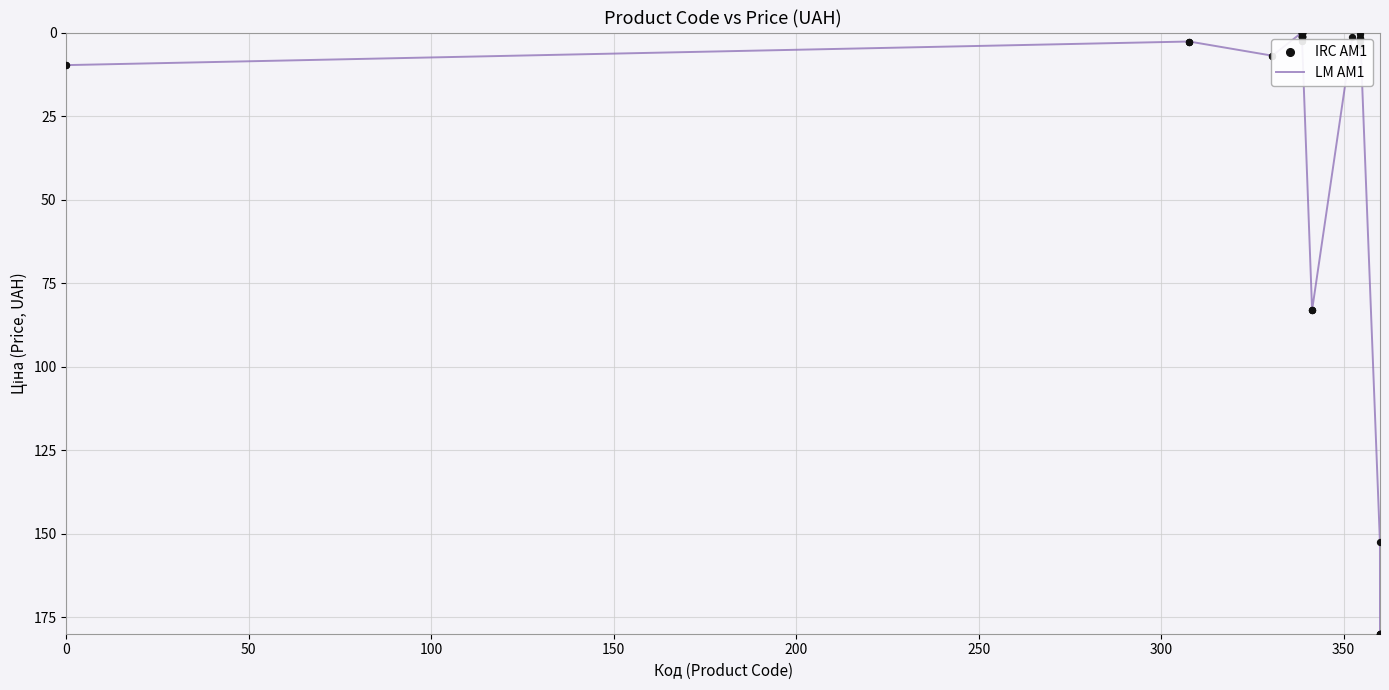

What is the maximum value shown in the chart?

180.0